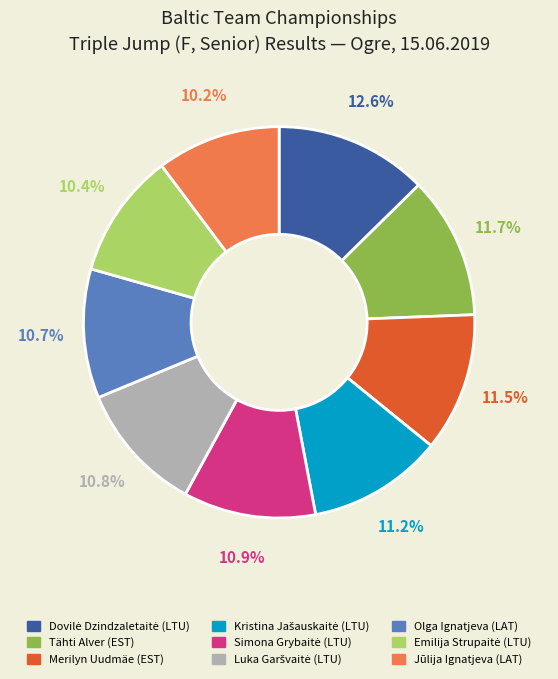

Does any single category account for the majority?

No